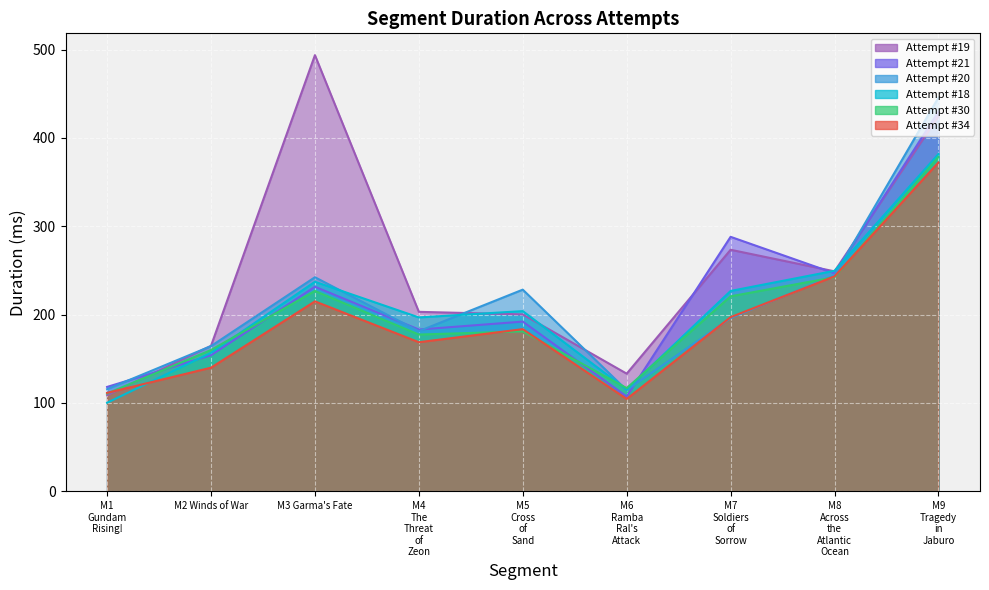

At M8 Across the Atlantic Ocean, list the series in order from largest to smallest.

Attempt #18, Attempt #19, Attempt #21, Attempt #20, Attempt #34, Attempt #30